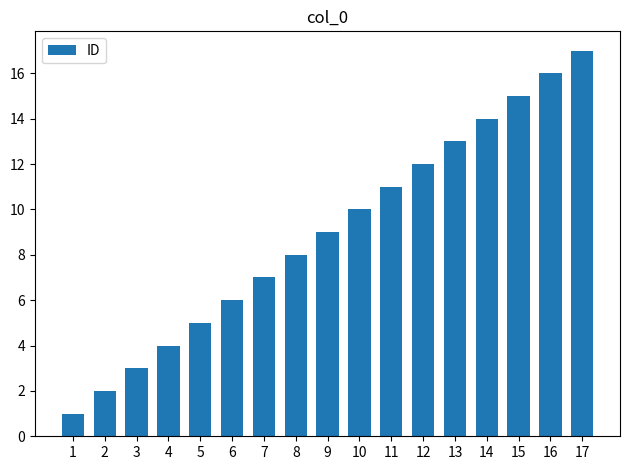

Is it true that the value at 16 is 27?

False